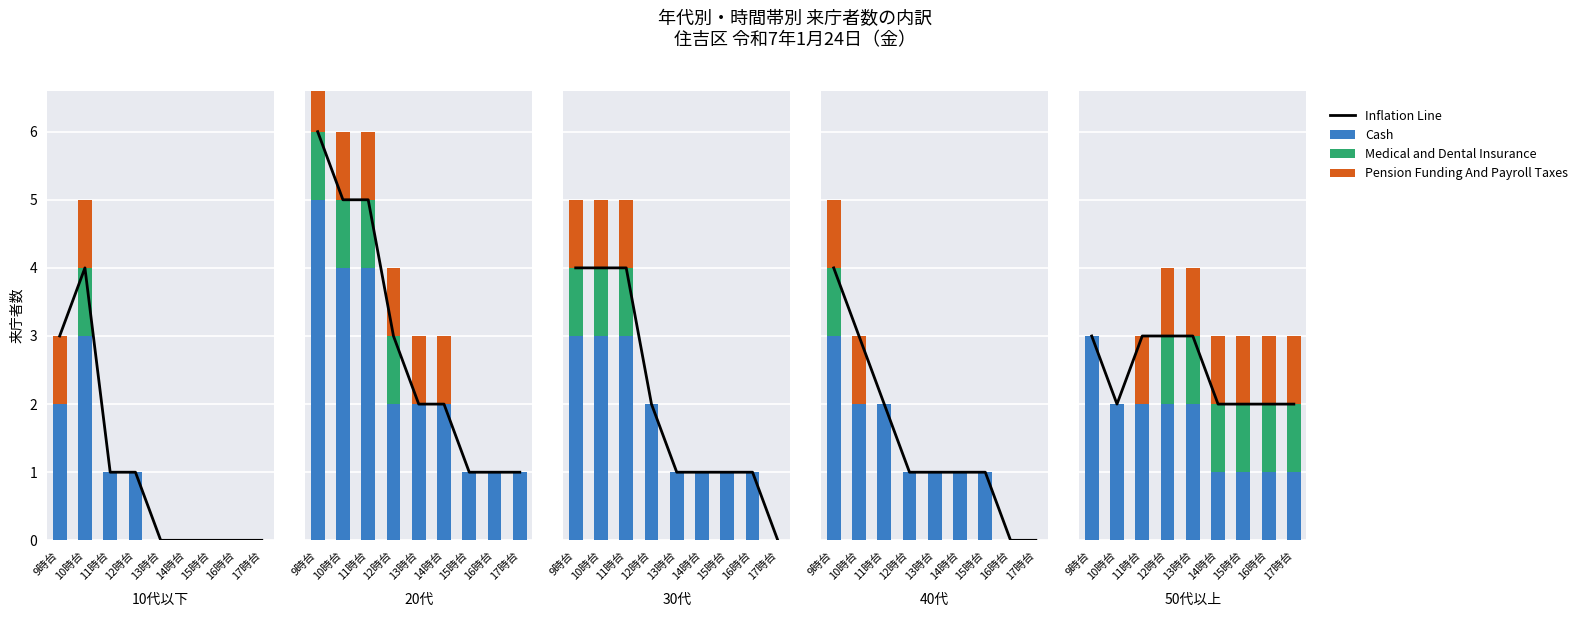

Which category has the highest value in the Medical and Dental Insurance series?

12時台